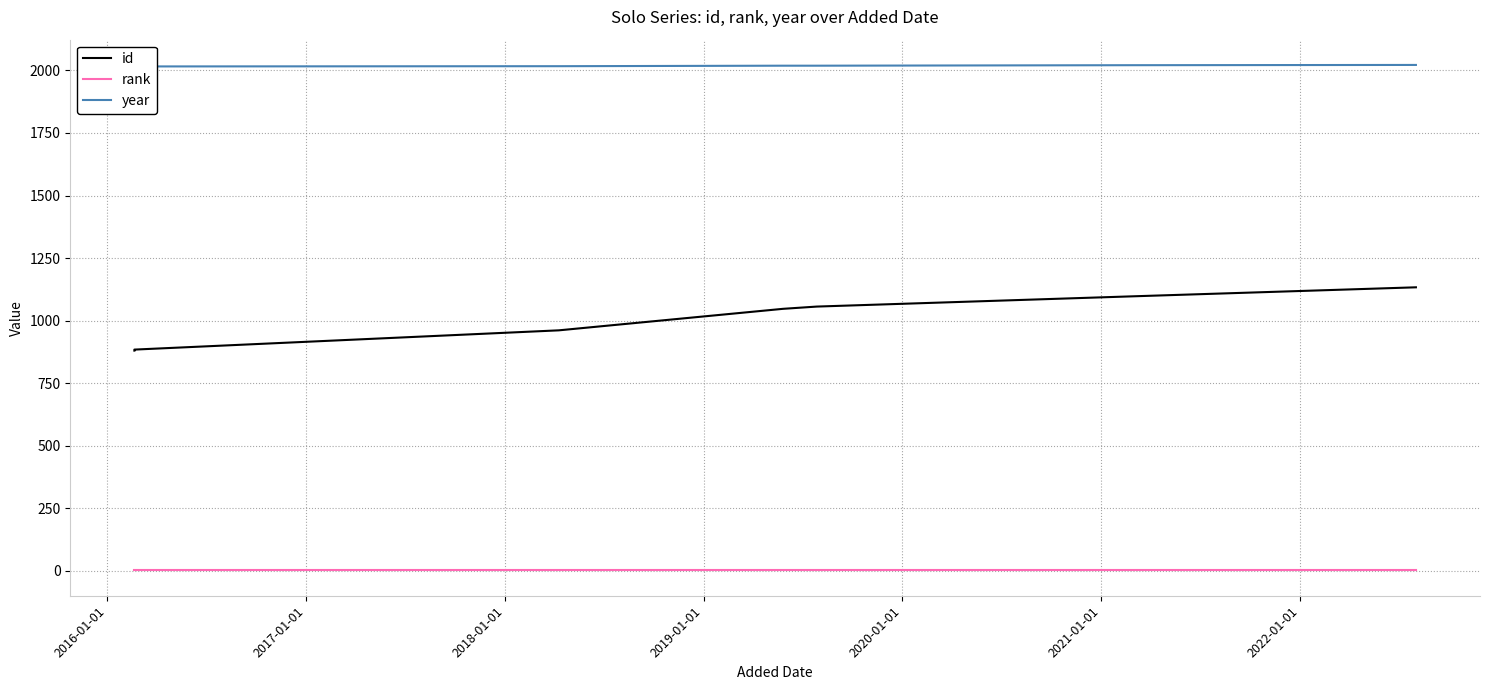

What is the label of the 5th point from the left?

2019-01-01